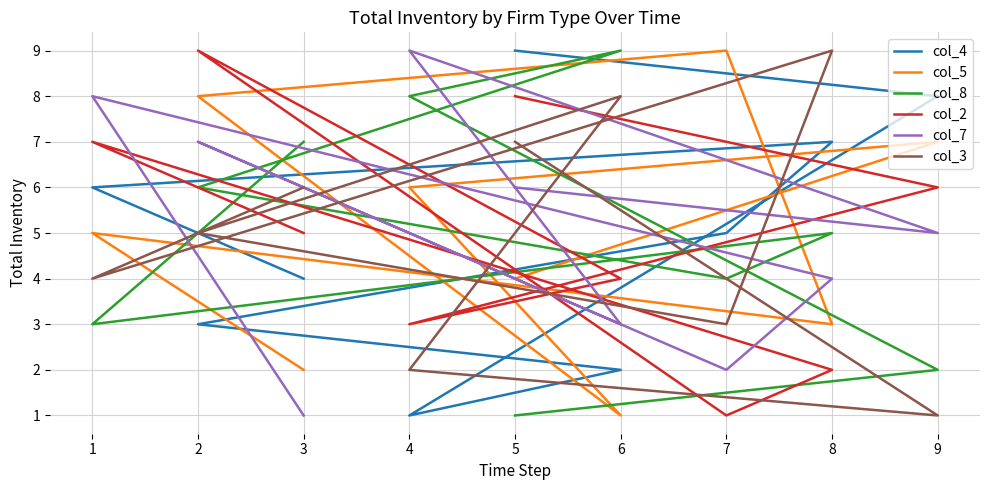

How many col_2 values are between 3 and 7?

5